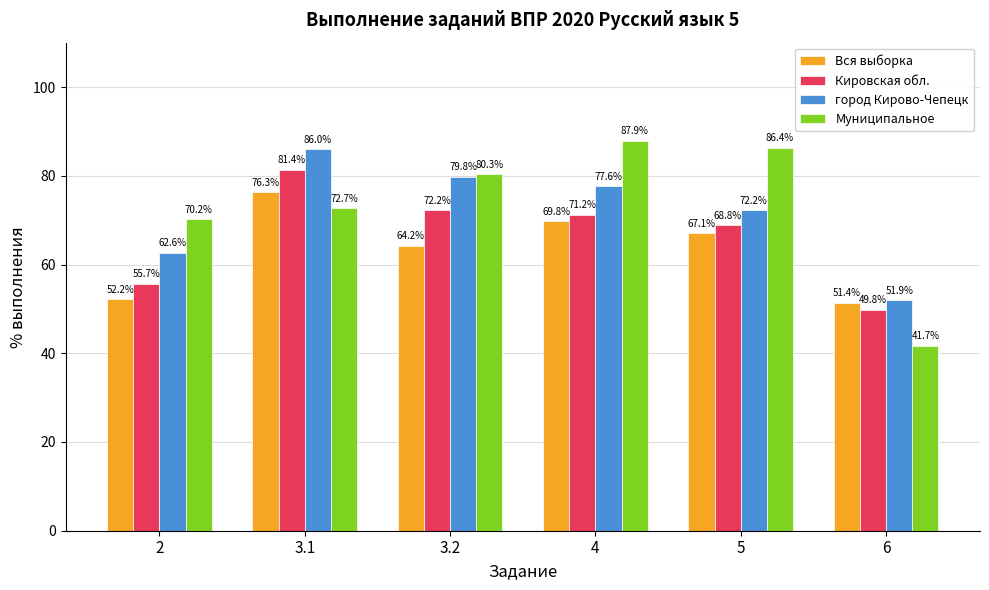

What position from the left is 3.1?

2